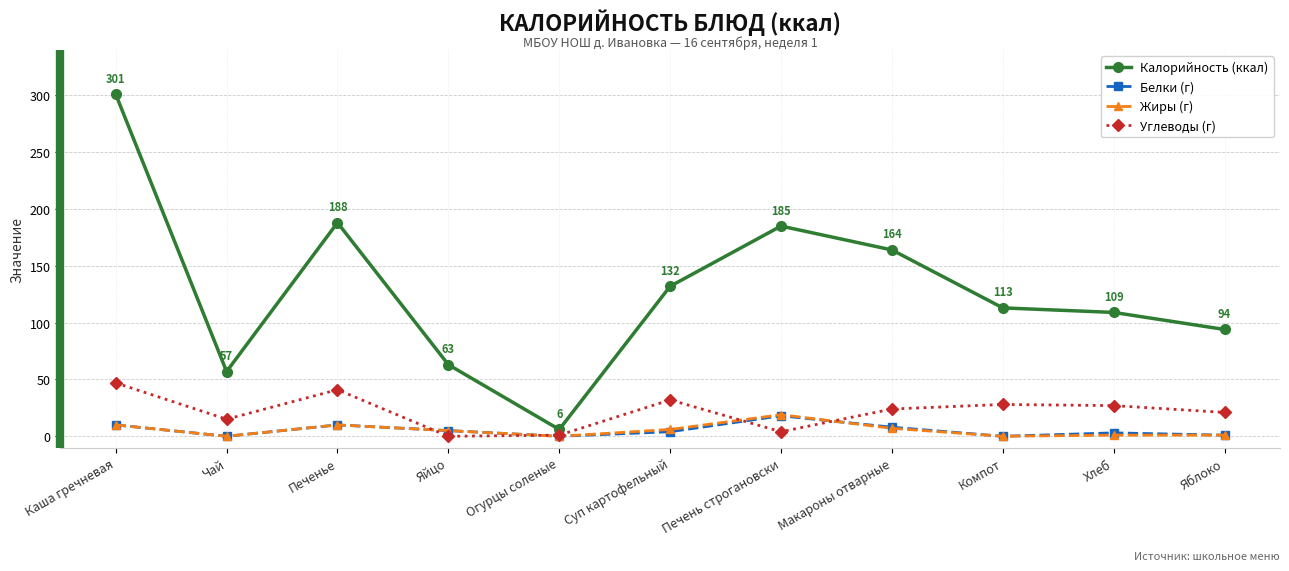

What is the value of the Белки (г) point at the 3rd from the left?

10